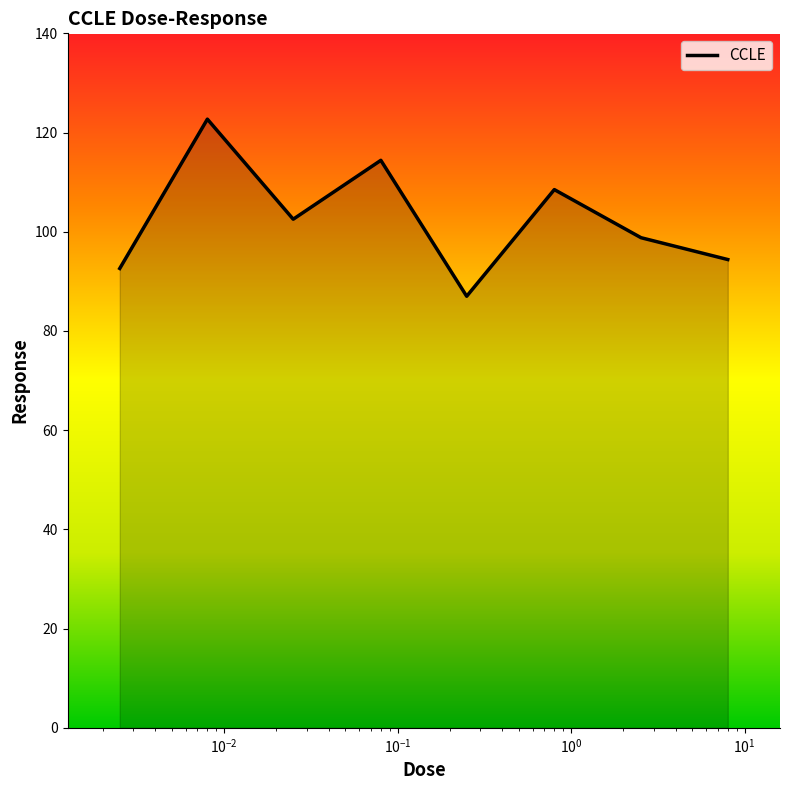

What is the greatest value displayed?

122.7